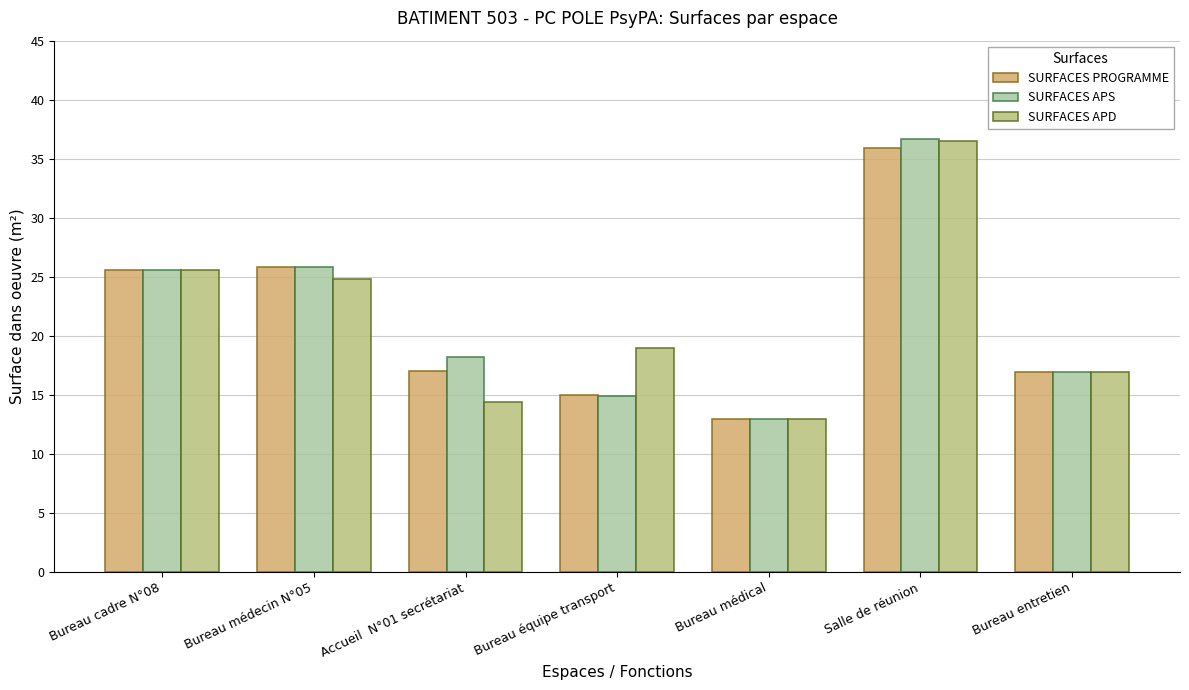

At which label does SURFACES APS reach its minimum?

Bureau médical